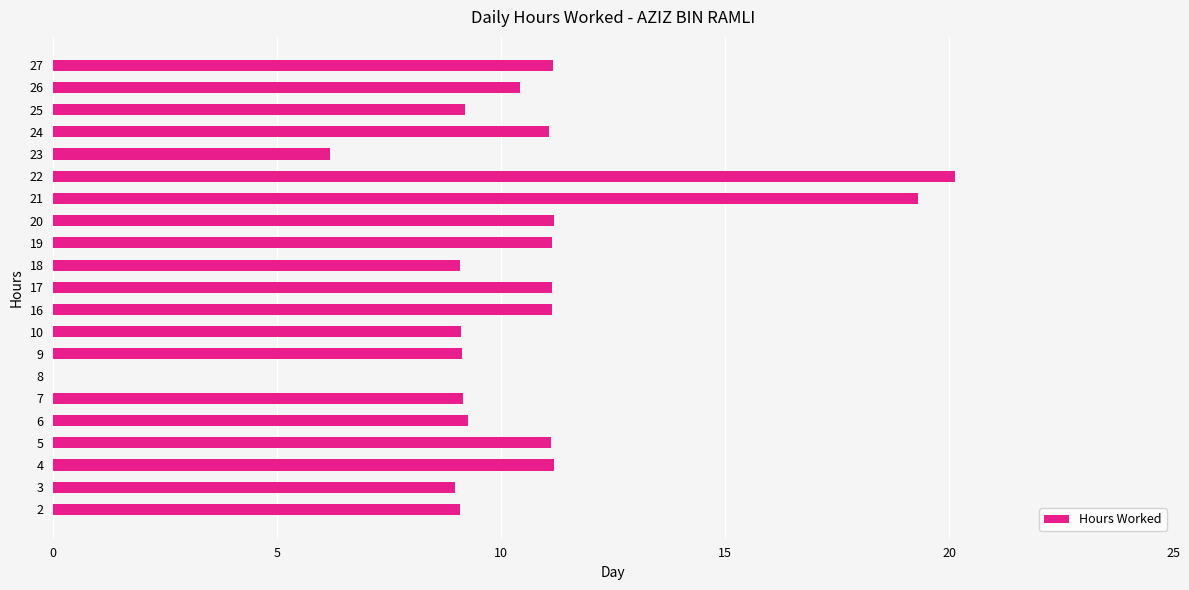

What is the greatest value displayed?

20.1